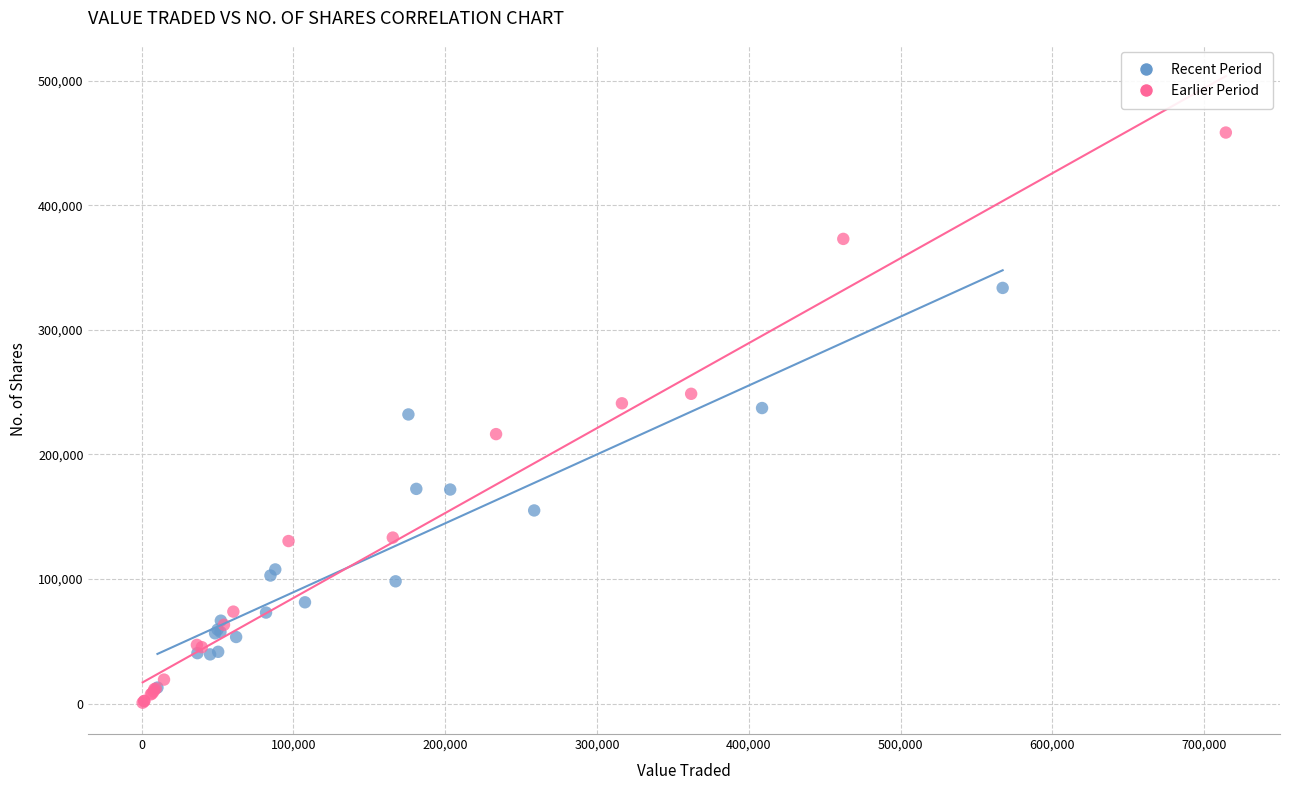

Which series contains the highest Y value?

Earlier Period